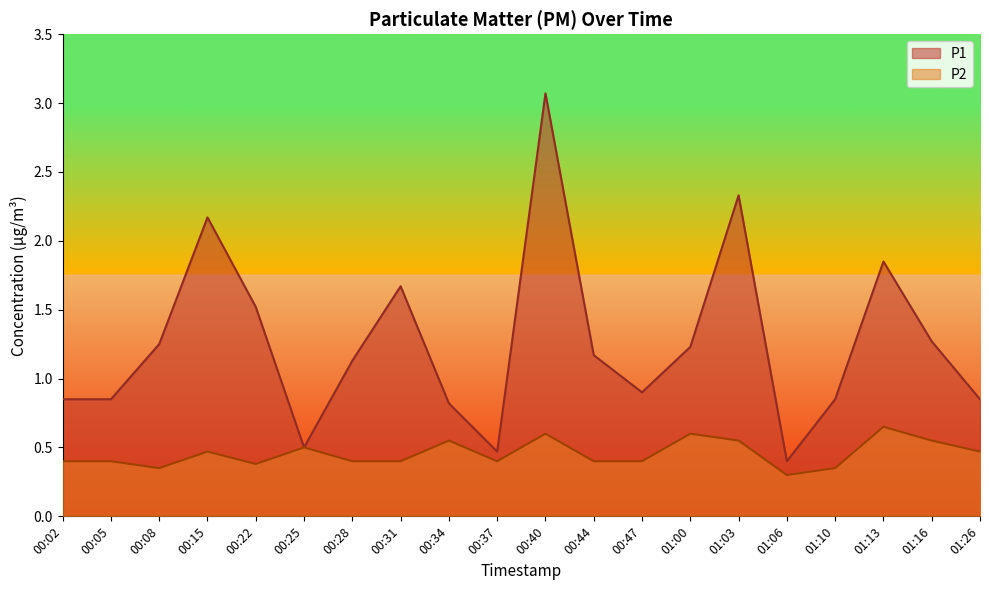

How many interior local valleys does the P2 series have?

4